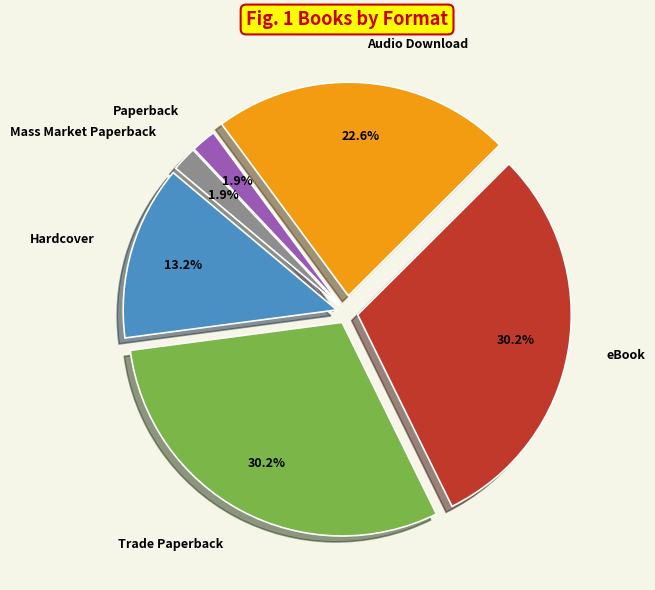

What percentage is the Trade Paperback slice, to the nearest percent?

30%